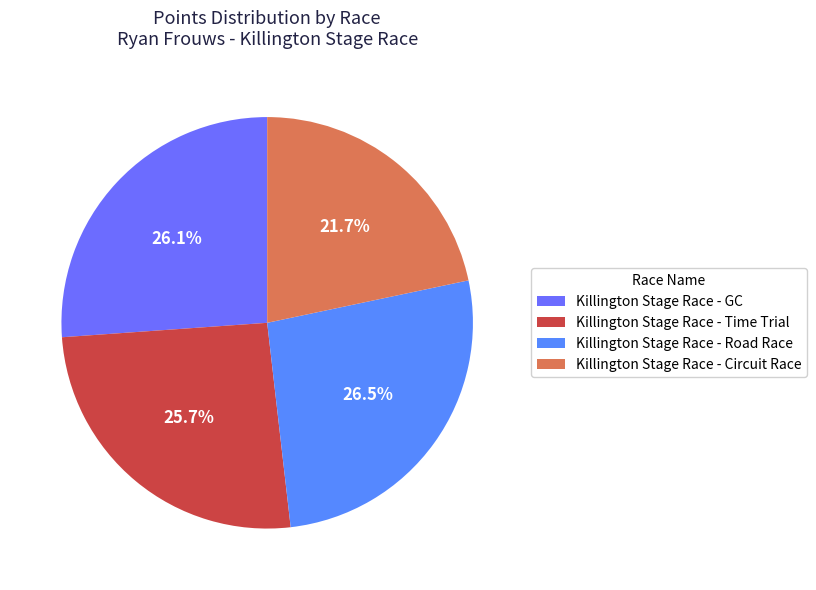

Which category has the biggest portion of the pie?

Killington Stage Race - Road Race